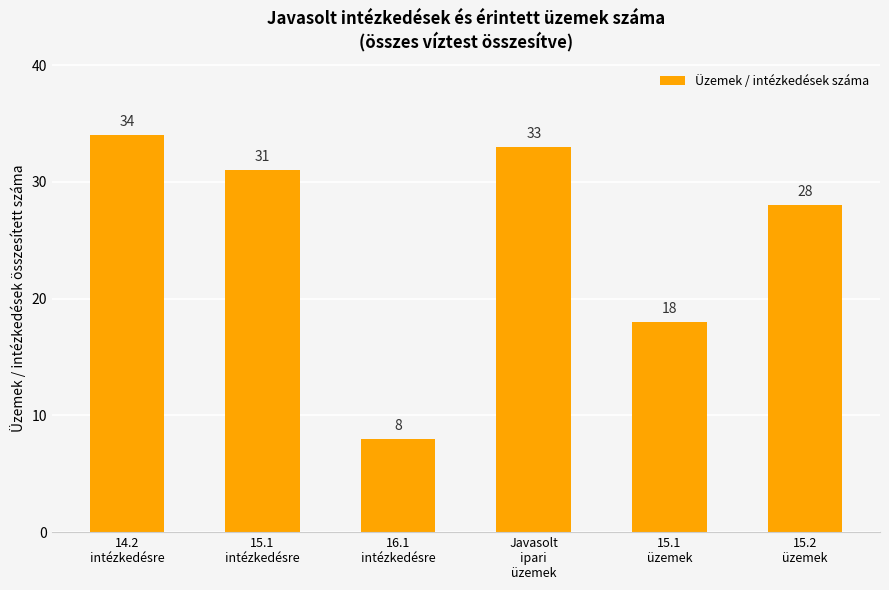

Reading right to left, what are all the values shown in this chart?

15.2
üzemek=28	15.1
üzemek=18	Javasolt
ipari
üzemek=33	16.1
intézkedésre=8	15.1
intézkedésre=31	14.2
intézkedésre=34